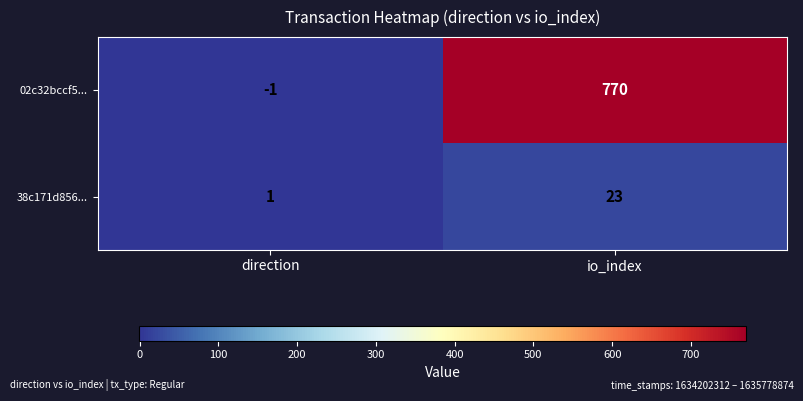

What is the difference between the maximum and minimum values in the 38c171d856... series?

22